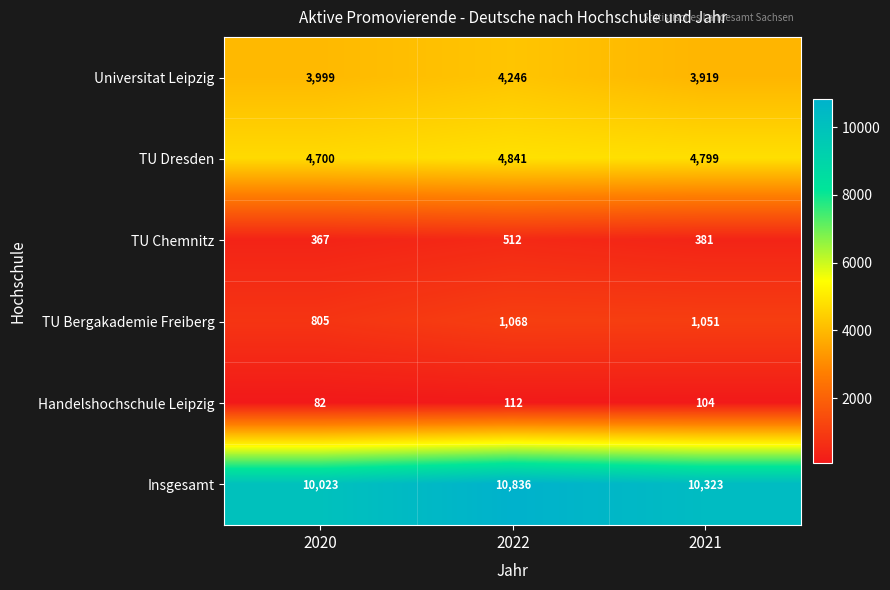

What is the difference between the second highest and minimum values in the Handelshochschule Leipzig series?

22